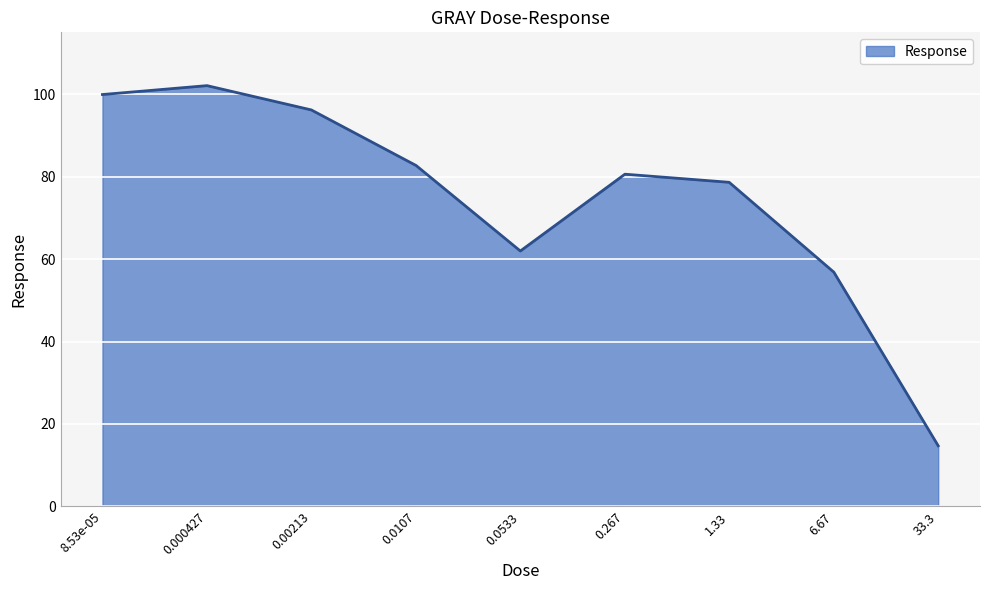

What is the smallest value displayed?

14.7